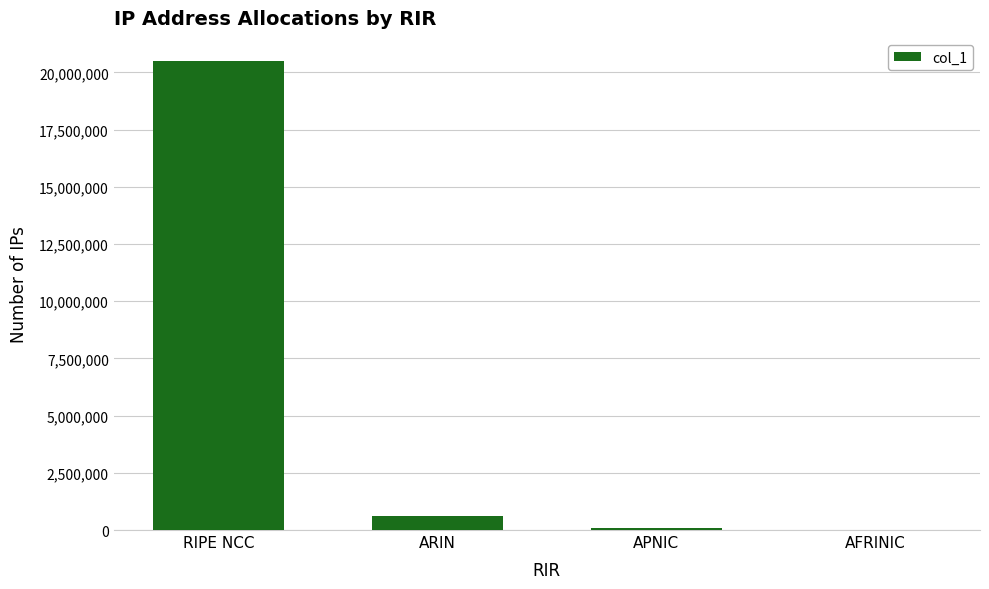

What is the sum of all values?

21157376